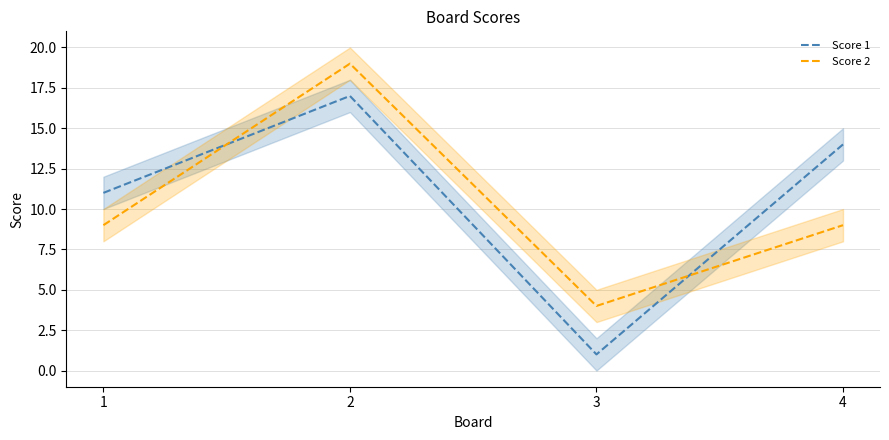

Where is the first local maximum for Score 1?

2